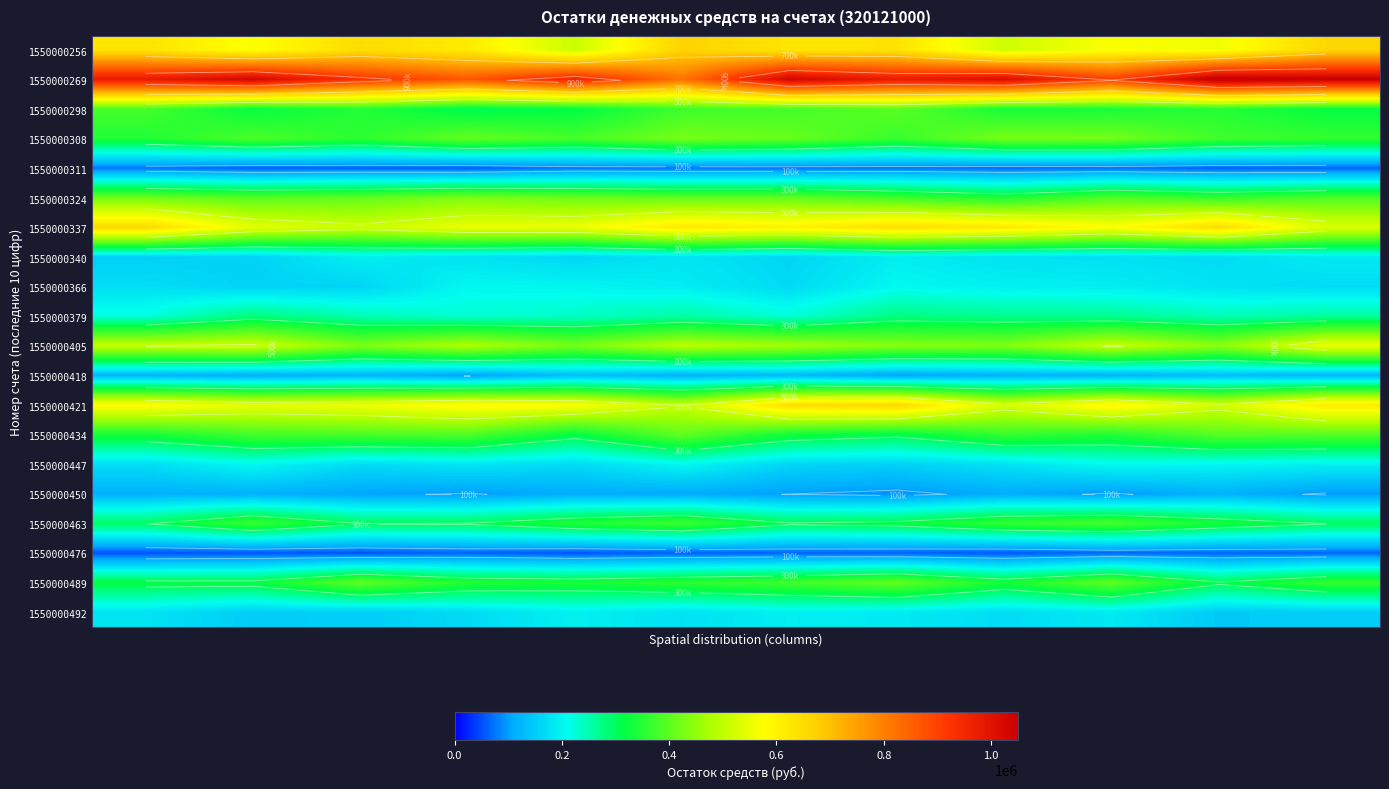

What is the difference between the maximum and minimum values in the 1550000447 series?

51407.3